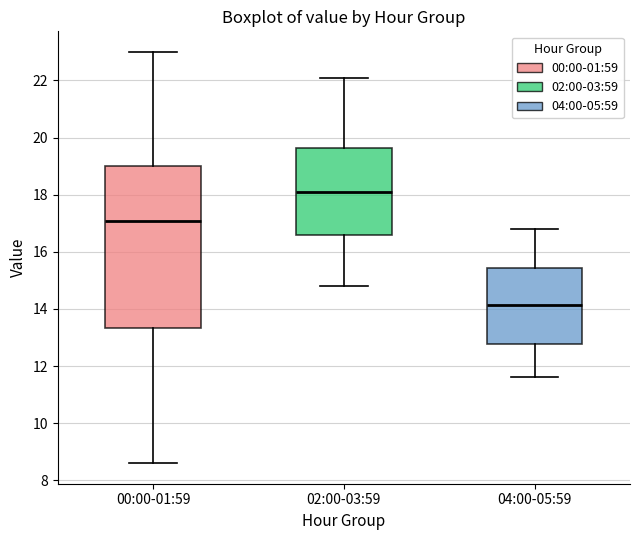

Where is the upper edge of the box for 02:00-03:59 on the y-axis? The values are not printed on the chart, so give them approximately, as read against the axis.

19.6